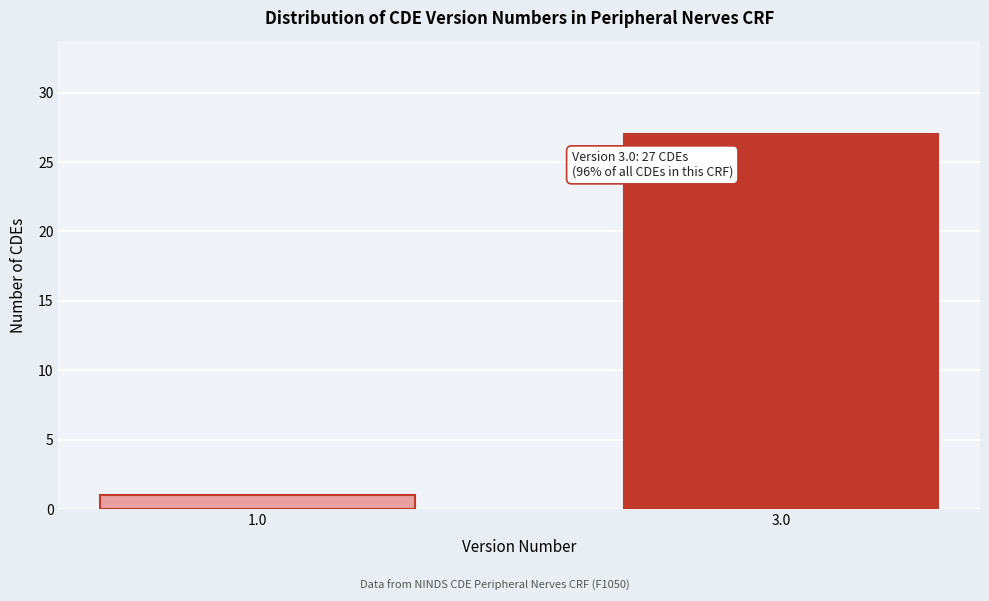

Reading left to right, extract all data points from this chart.

1.0=1	3.0=27